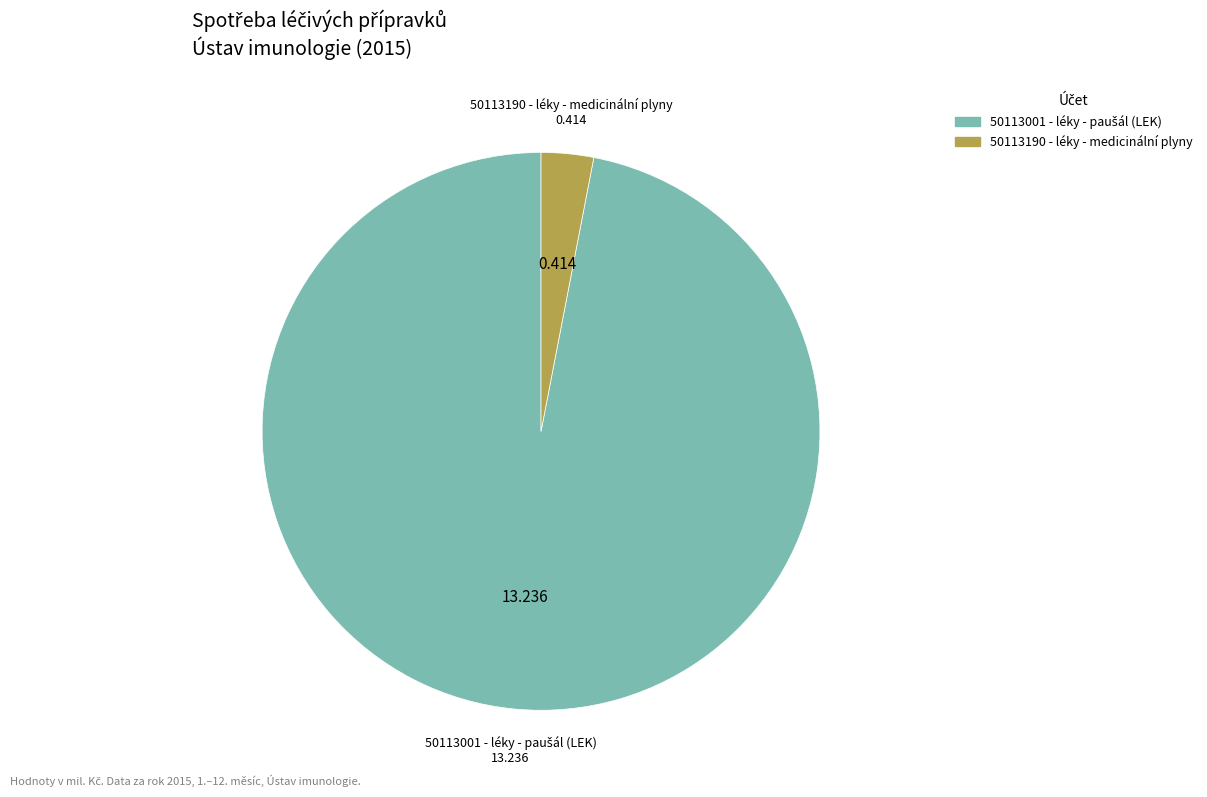

Is there a majority slice in this chart?

Yes